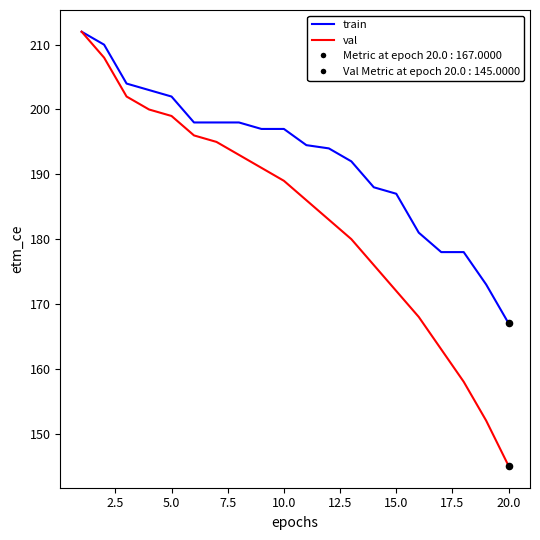

Which series has the widest spread of values?

val